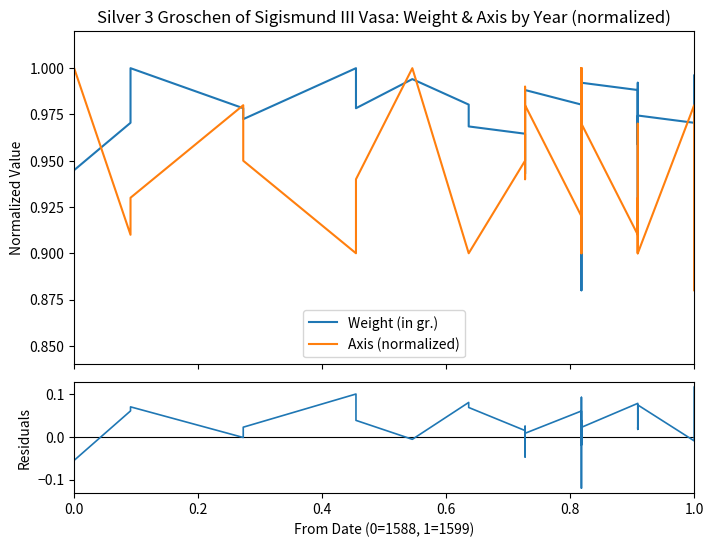

At 1.0, list the series in order from largest to smallest.

Axis (normalized), Weight (in gr.), residuals